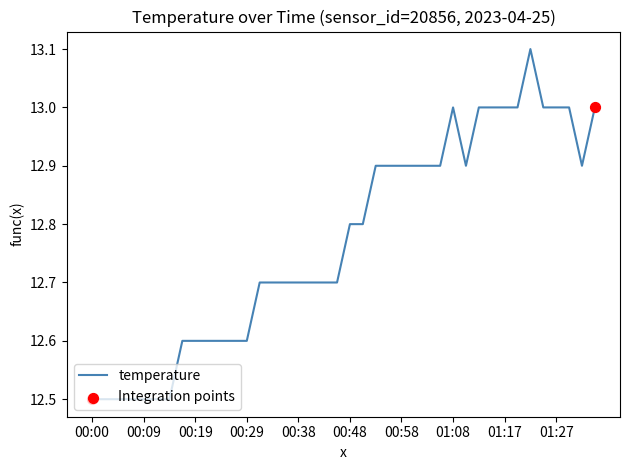

What is the greatest value displayed?

13.1